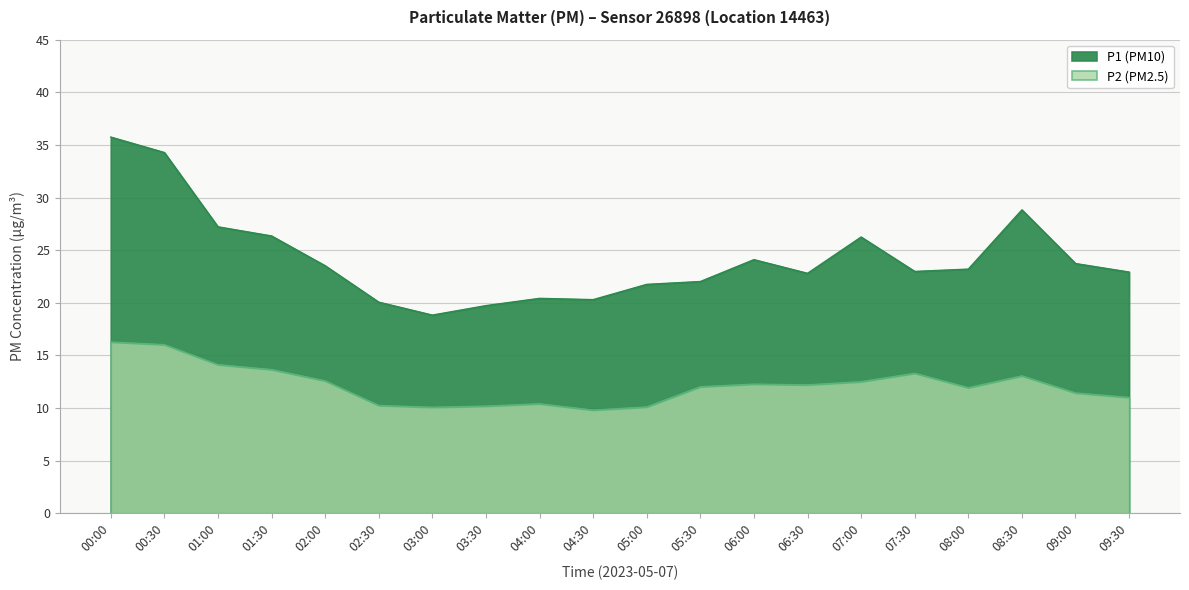

Reading left to right, transcribe all the data shown in this chart.

P1 (PM10): 00:00=35.8	00:30=34.3	01:00=27.2	01:30=26.4	02:00=23.5	02:30=20.1	03:00=18.8	03:30=19.7	04:00=20.4	04:30=20.3	05:00=21.8	05:30=22.0	06:00=24.1	06:30=22.8	07:00=26.2	07:30=23.0	08:00=23.2	08:30=28.8	09:00=23.7	09:30=22.9
P2 (PM2.5): 00:00=16.3	00:30=16.0	01:00=14.1	01:30=13.7	02:00=12.6	02:30=10.2	03:00=10.1	03:30=10.2	04:00=10.4	04:30=9.8	05:00=10.1	05:30=12.0	06:00=12.3	06:30=12.2	07:00=12.5	07:30=13.3	08:00=11.9	08:30=13.1	09:00=11.4	09:30=11.0